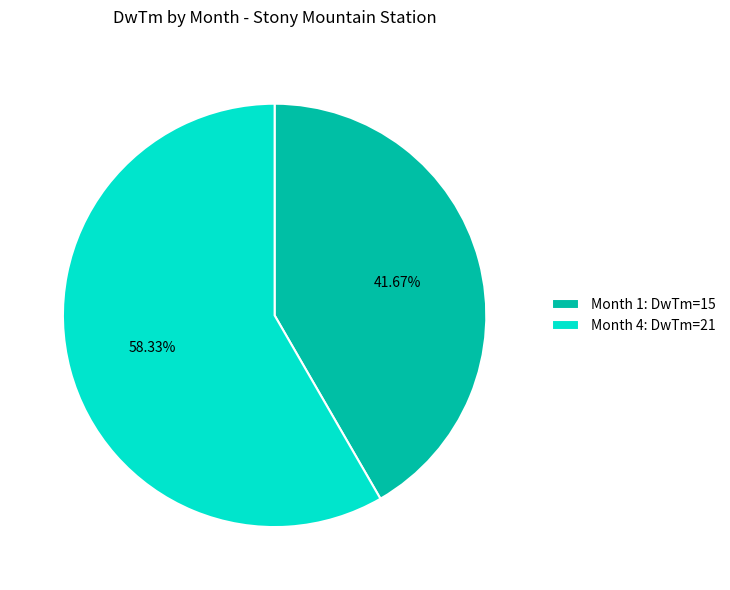

To the nearest percent, what percentage of the pie is Month 1?

42%